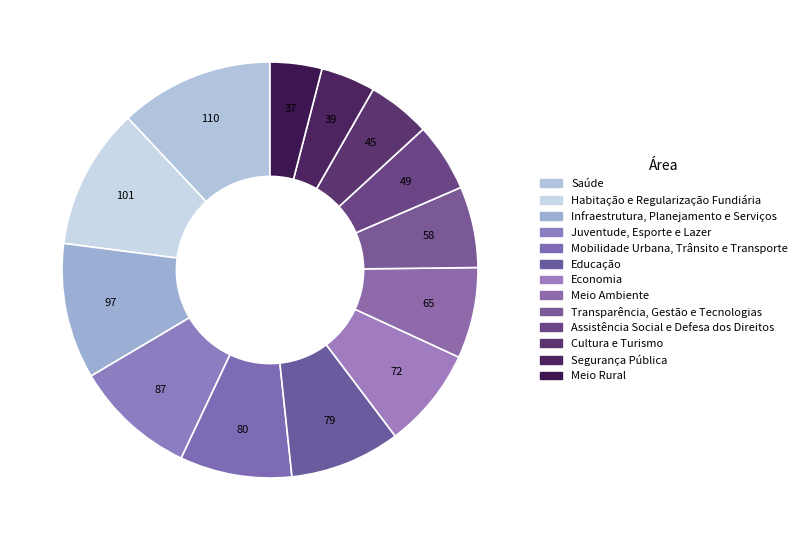

Which slice is the largest?

Saúde